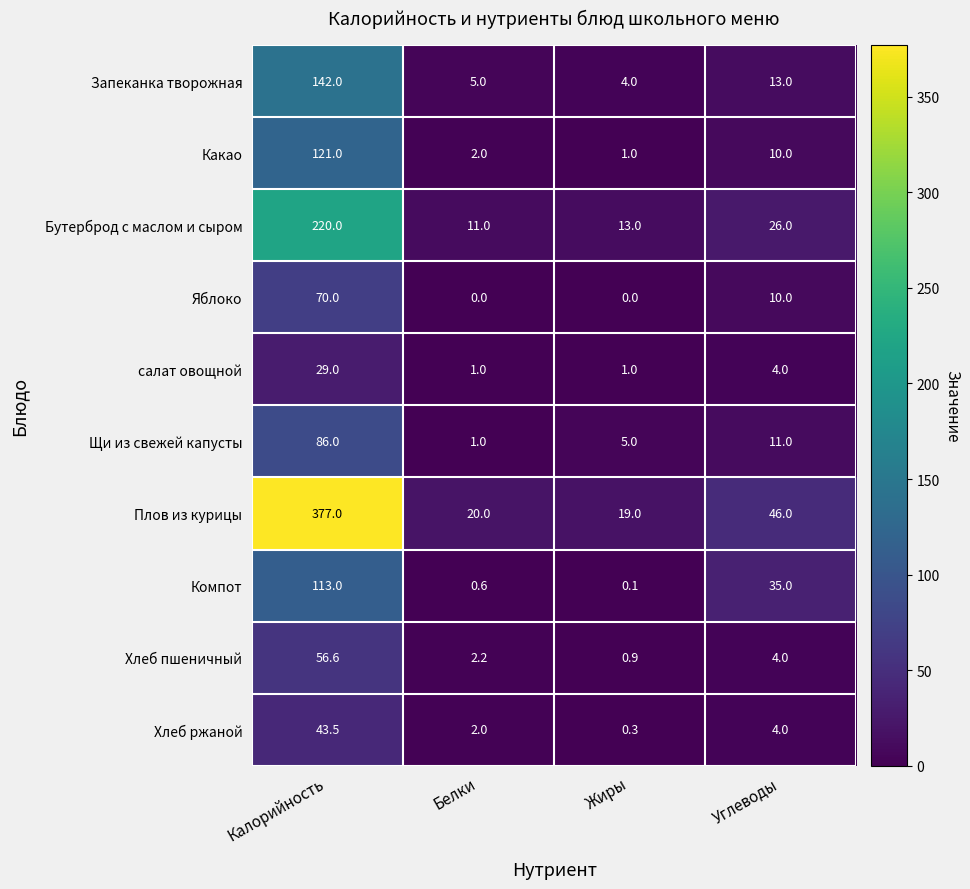

True or false: Компот has a value of 113.0 at Калорийность.

True